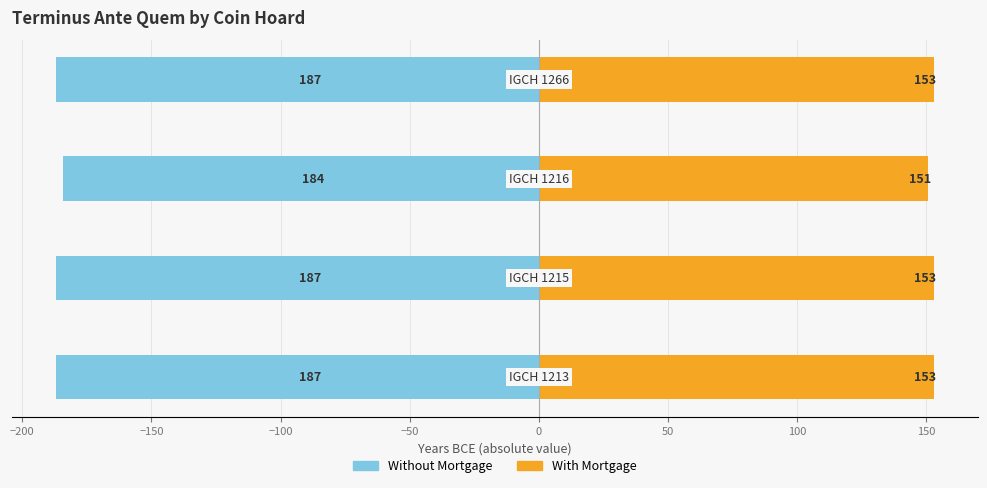

How many groups of bars are there?

4